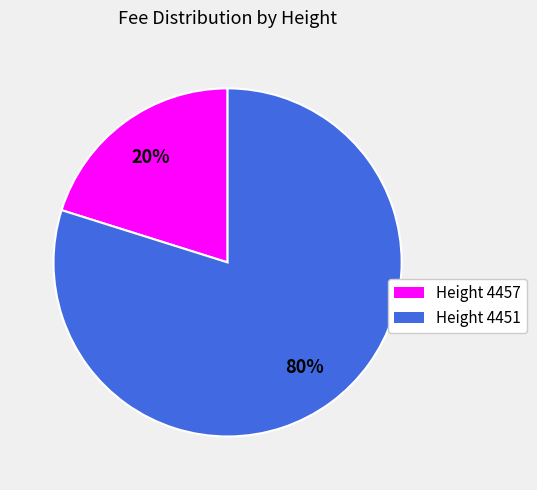

To the nearest percent, what is the difference between the largest and smallest slice percentages?

60%